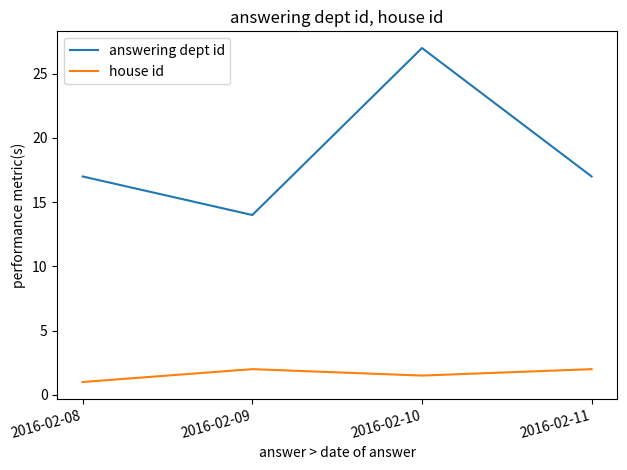

List the series in order of their peak value, highest first.

answering dept id, house id